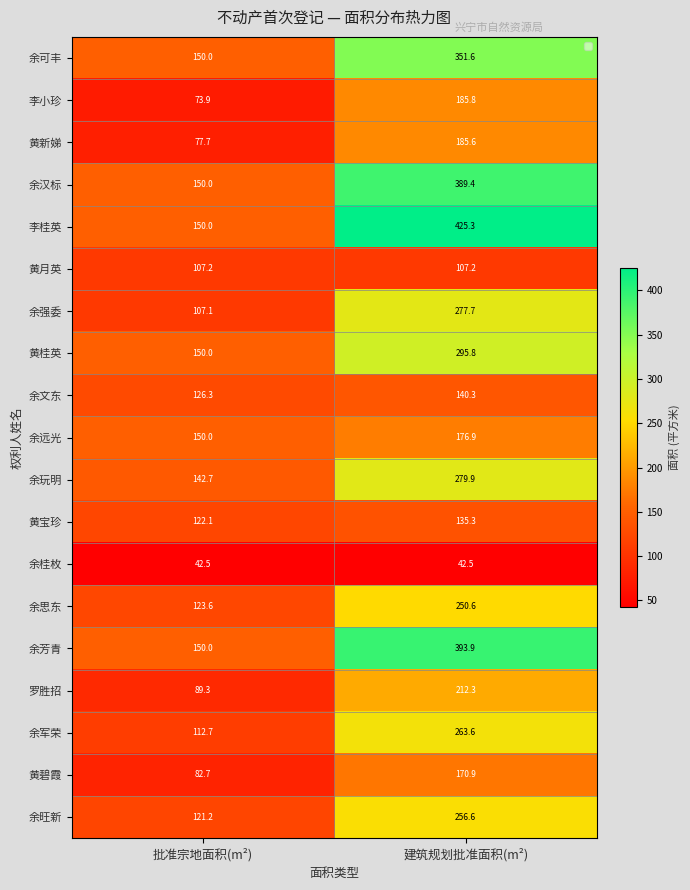

At 建筑规划批准面积(m²), list the series in order from smallest to largest.

余桂枚, 黄月英, 黄宝珍, 余文东, 黄碧霞, 余远光, 黄新娣, 李小珍, 罗胜招, 余思东, 余旺新, 余军荣, 余强委, 余玩明, 黄桂英, 余可丰, 余汉标, 余芳青, 李桂英